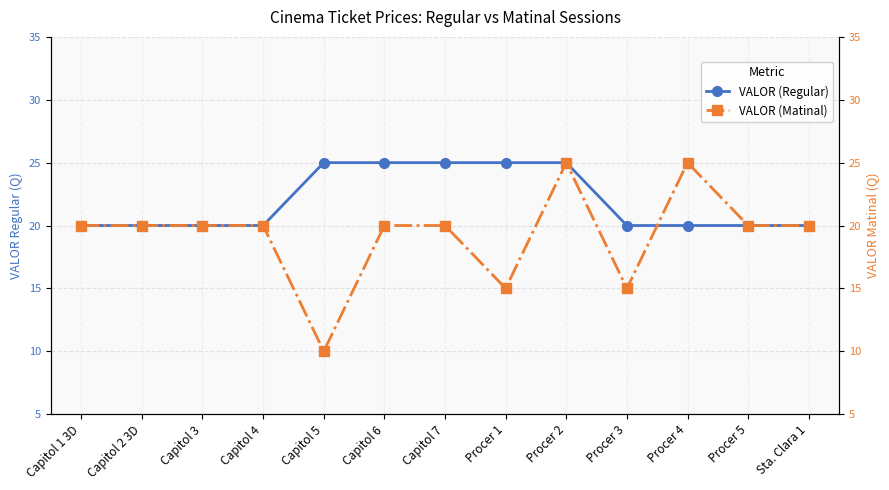

At which category is the sum across all series the highest?

Procer 2